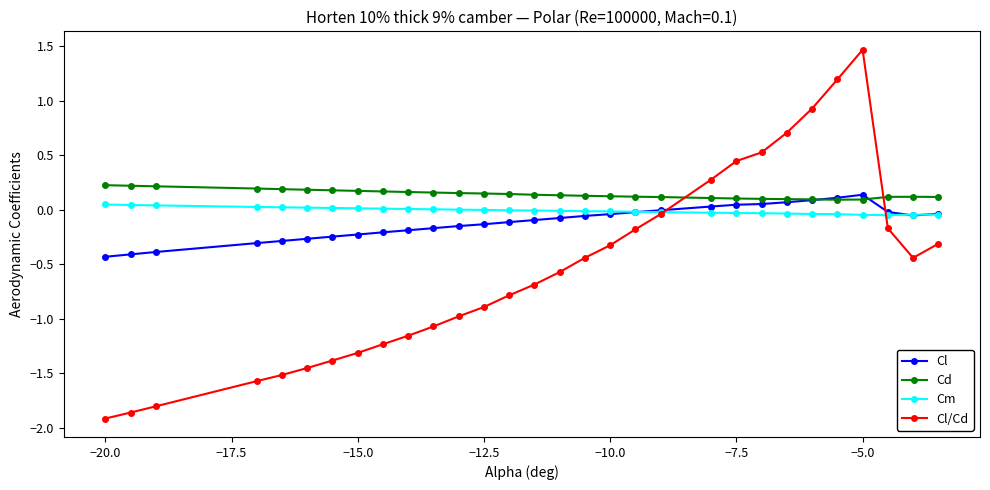

Which series has the largest total across all categories?

Cd